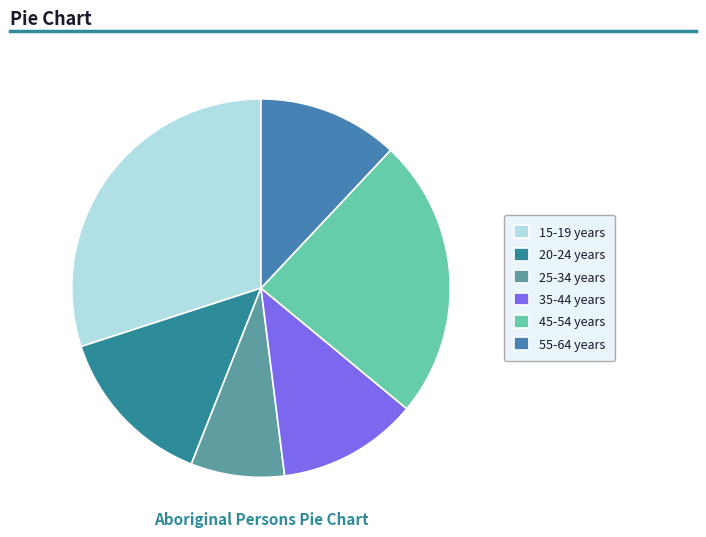

How many segments does this pie chart have?

6